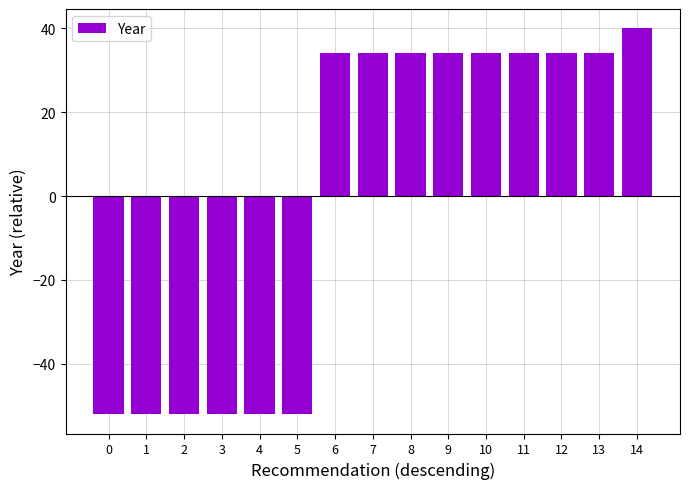

What is the ratio of the value at 6 to the value at 7?

1.0